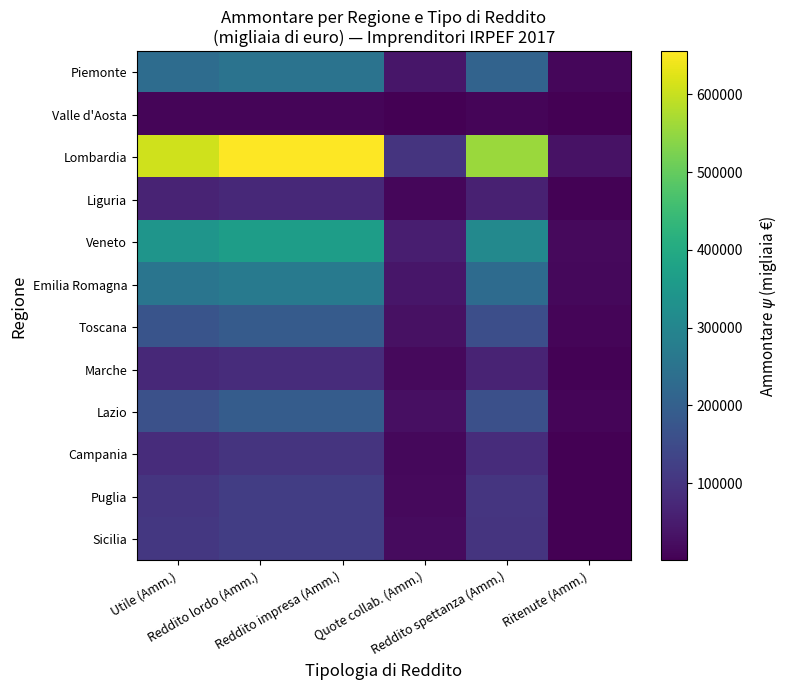

Rank the series at Reddito impresa (Amm.) from lowest to highest value.

Valle d'Aosta, Liguria, Marche, Campania, Puglia, Sicilia, Toscana, Lazio, Piemonte, Emilia Romagna, Veneto, Lombardia